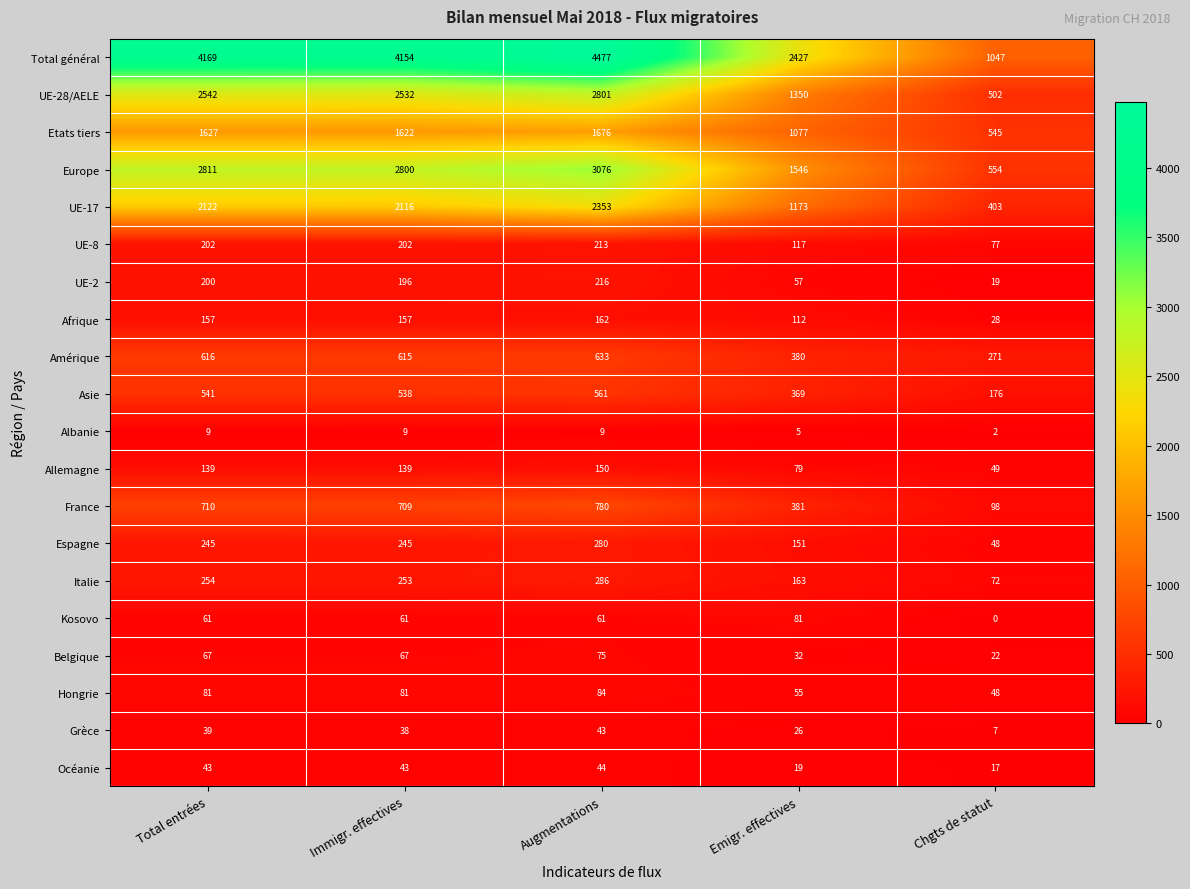

What is the spread (max minus min) of values at Chgts de statut?

1047